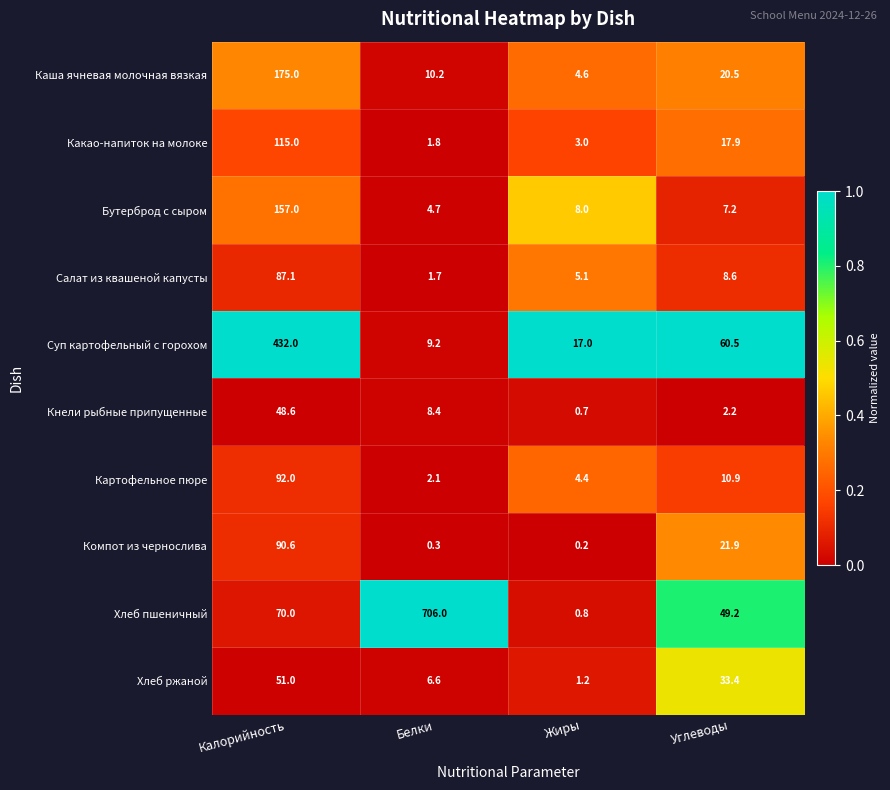

Which series has the largest range (max minus min)?

Хлеб пшеничный